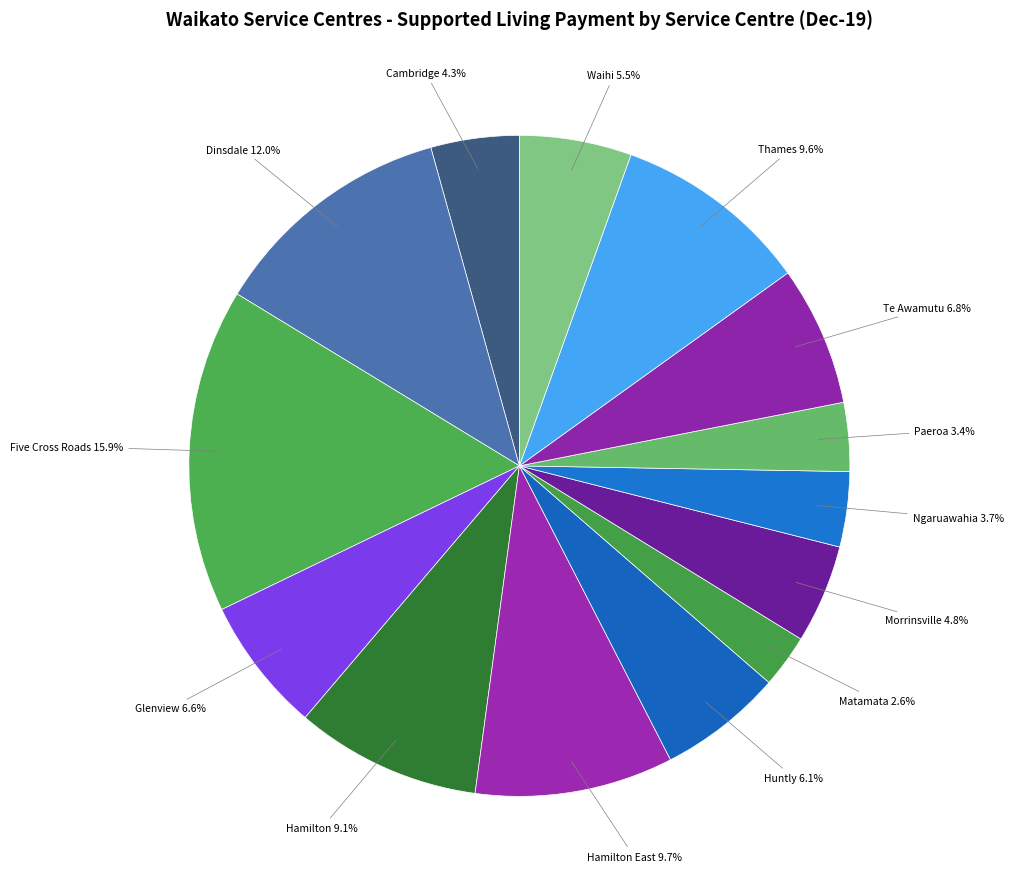

How many slices are in this pie chart?

14